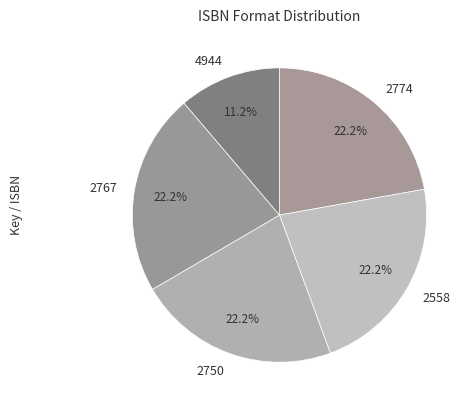

What is the smallest slice in the pie chart?

4944